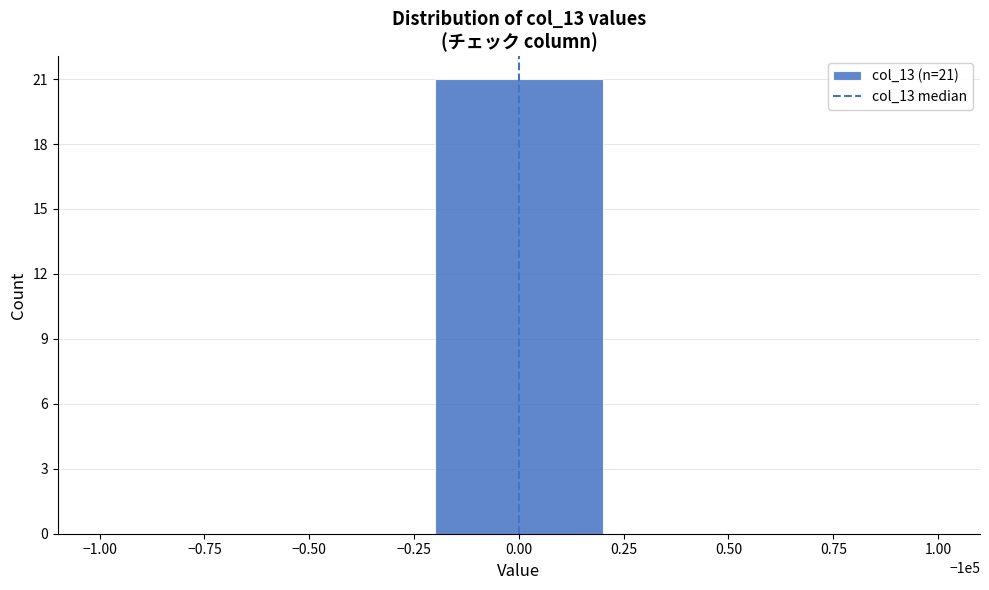

Reading left to right, extract all data points from this chart.

−0.75=0	−0.50=0	0.00=21	0.50=0	0.75=0